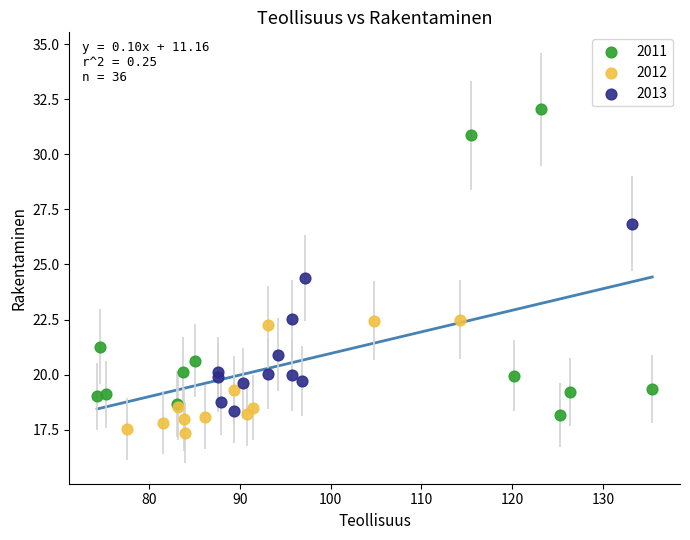

Which series reaches the maximum Y coordinate?

2011